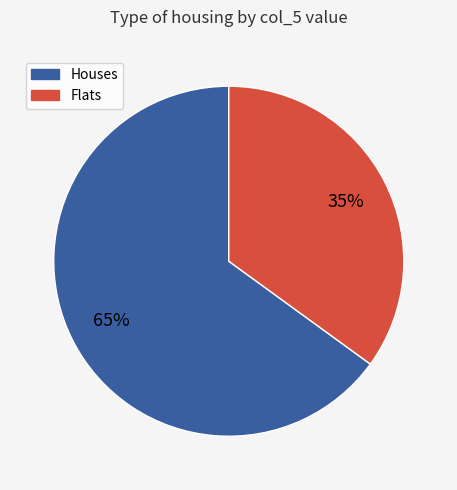

Is there a majority slice in this chart?

Yes